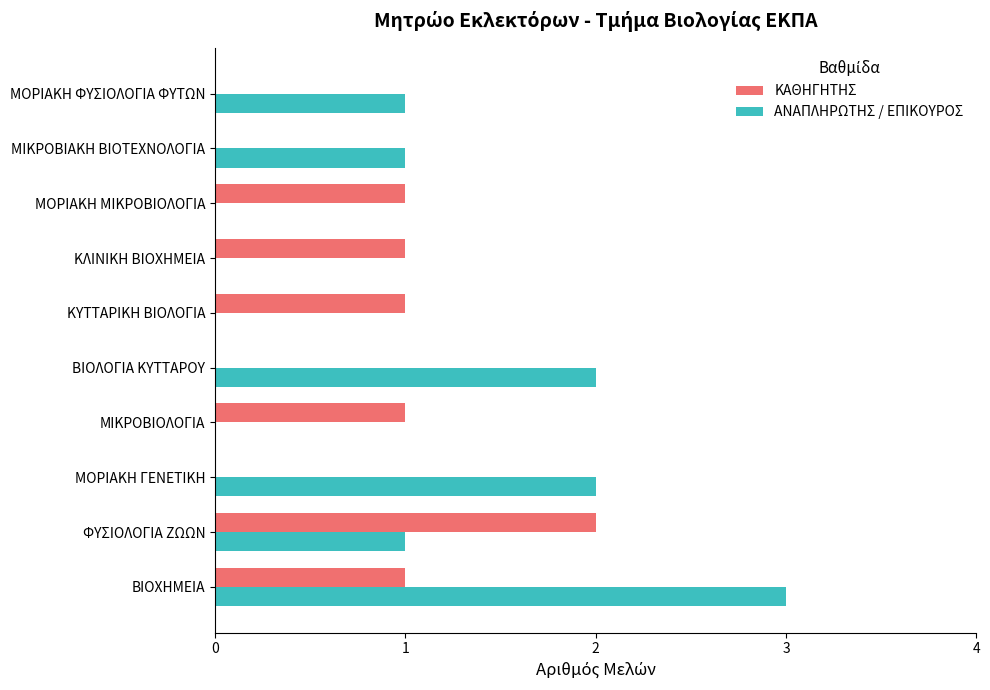

Which series changed the most between ΦΥΣΙΟΛΟΓΙΑ ΖΩΩΝ and ΜΟΡΙΑΚΗ ΦΥΣΙΟΛΟΓΙΑ ΦΥΤΩΝ?

ΚΑΘΗΓΗΤΗΣ